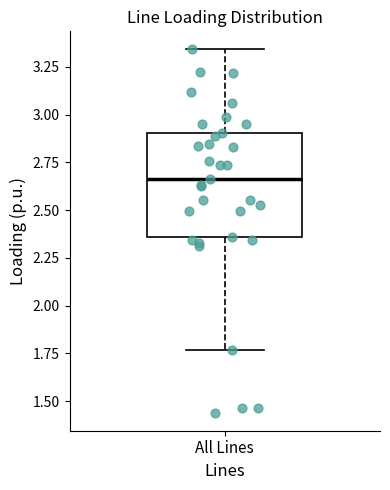

Read this box plot against the y-axis: the position of the median line, the range covered by the box, and the ends of both whiskers. The values are not printed on the chart, so give them approximately, as read against the axis.

median 2.65, box 2.35 to 2.90, whiskers 1.75 to 3.35